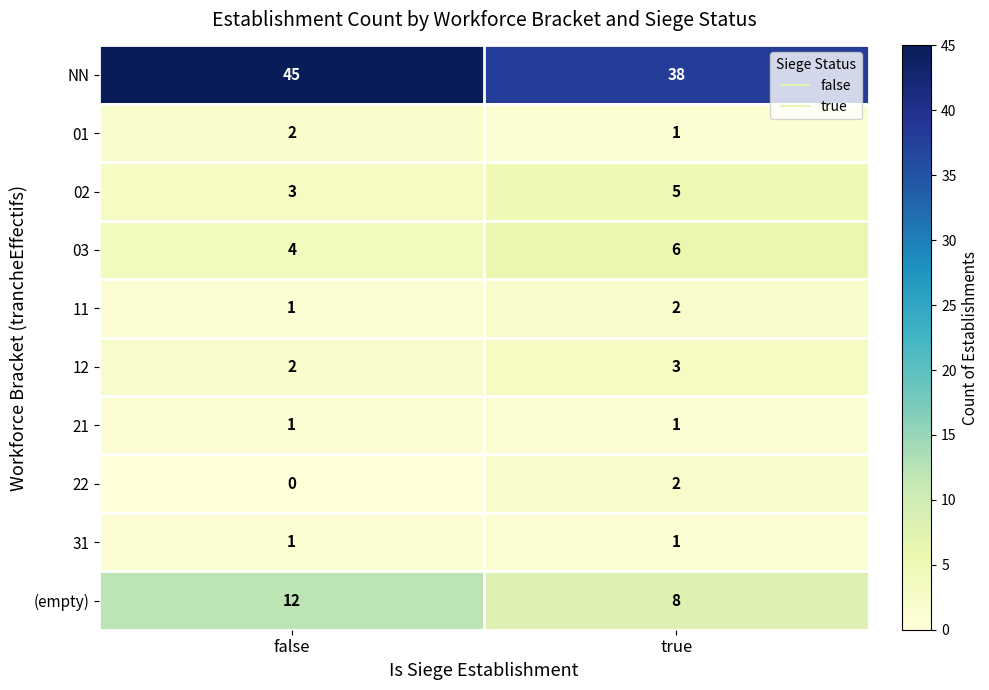

Reading right to left, transcribe all the data shown in this chart.

NN: 38	45
01: 1	2
02: 5	3
03: 6	4
11: 2	1
12: 3	2
21: 1	1
22: 2	0
31: 1	1
(empty): 8	12